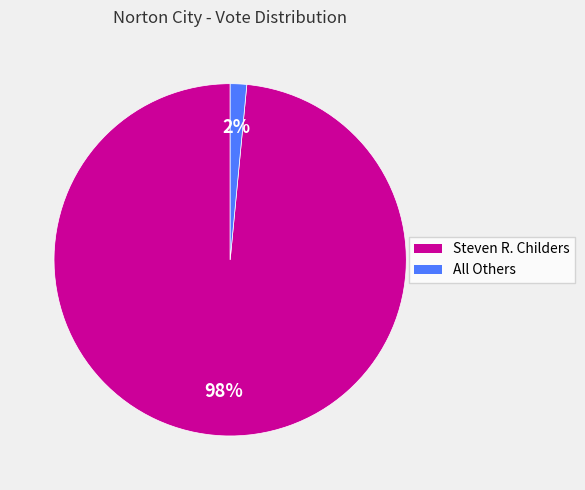

Does All Others account for over 50% of the chart?

No